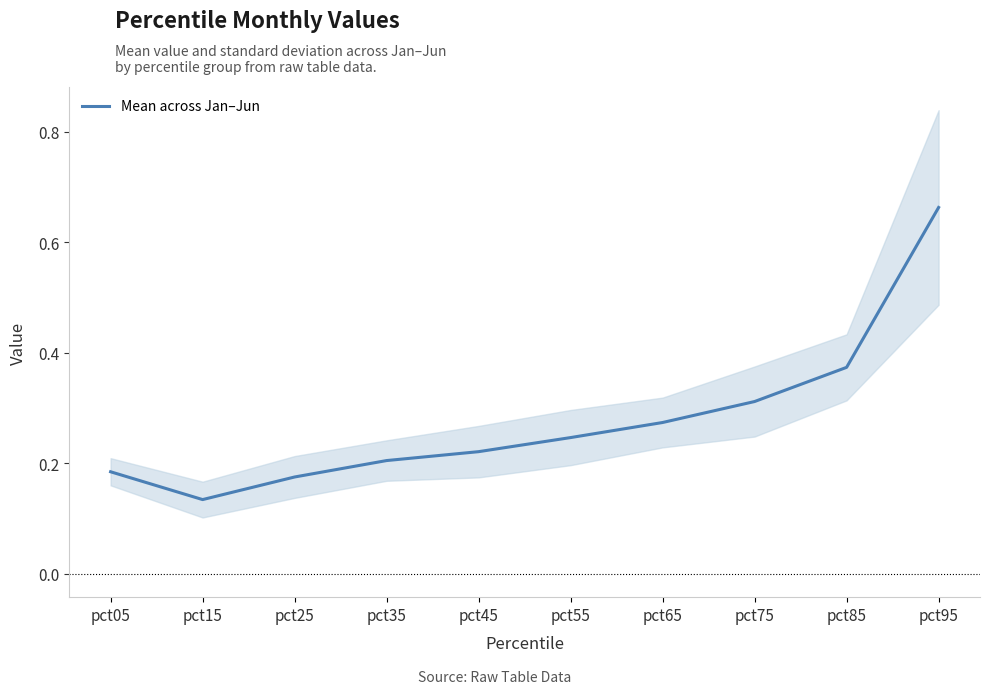

True or false: the data shows 0.1 at pct55.

False